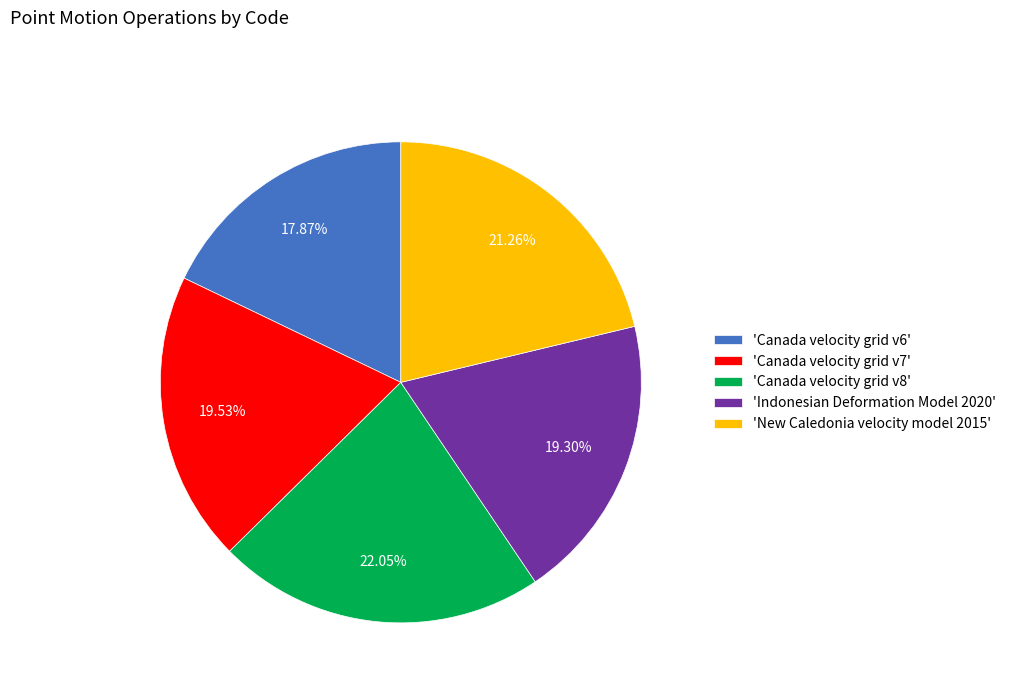

How many slices are in this pie chart?

5